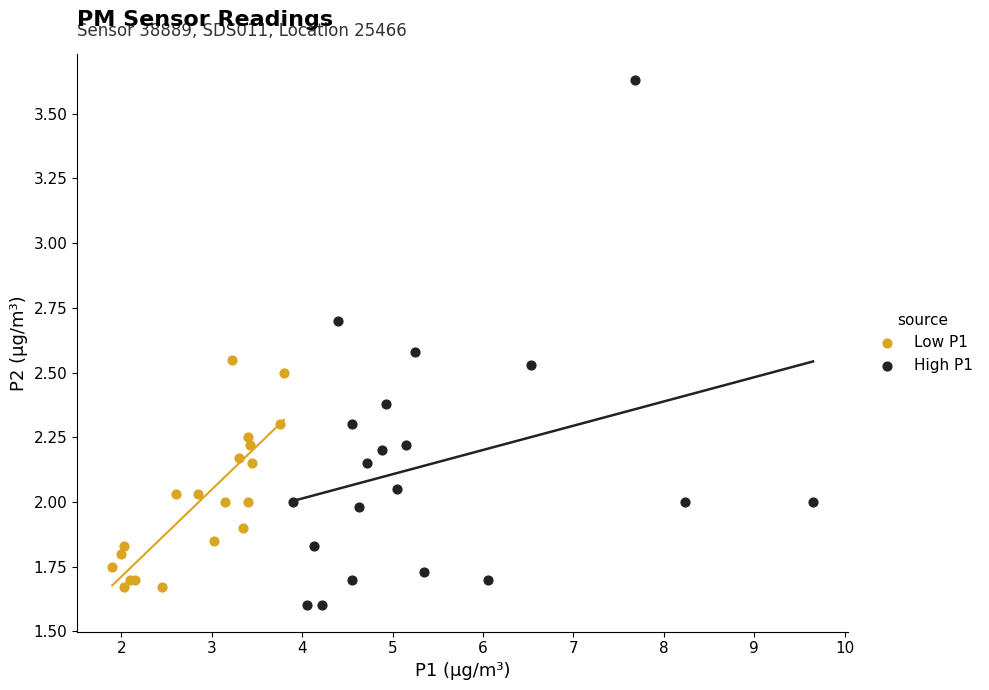

Which series contains the highest Y value?

High P1